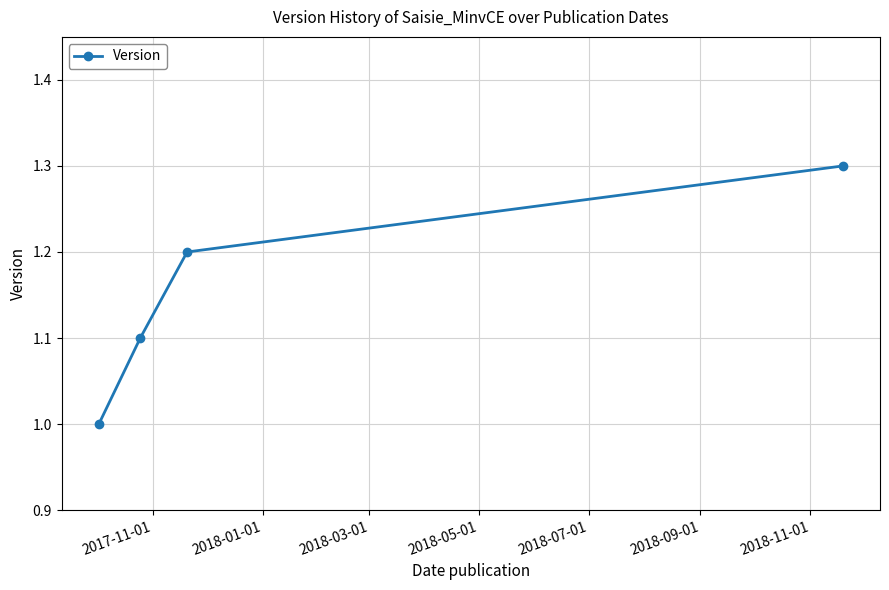

What is the smallest value displayed?

1.0